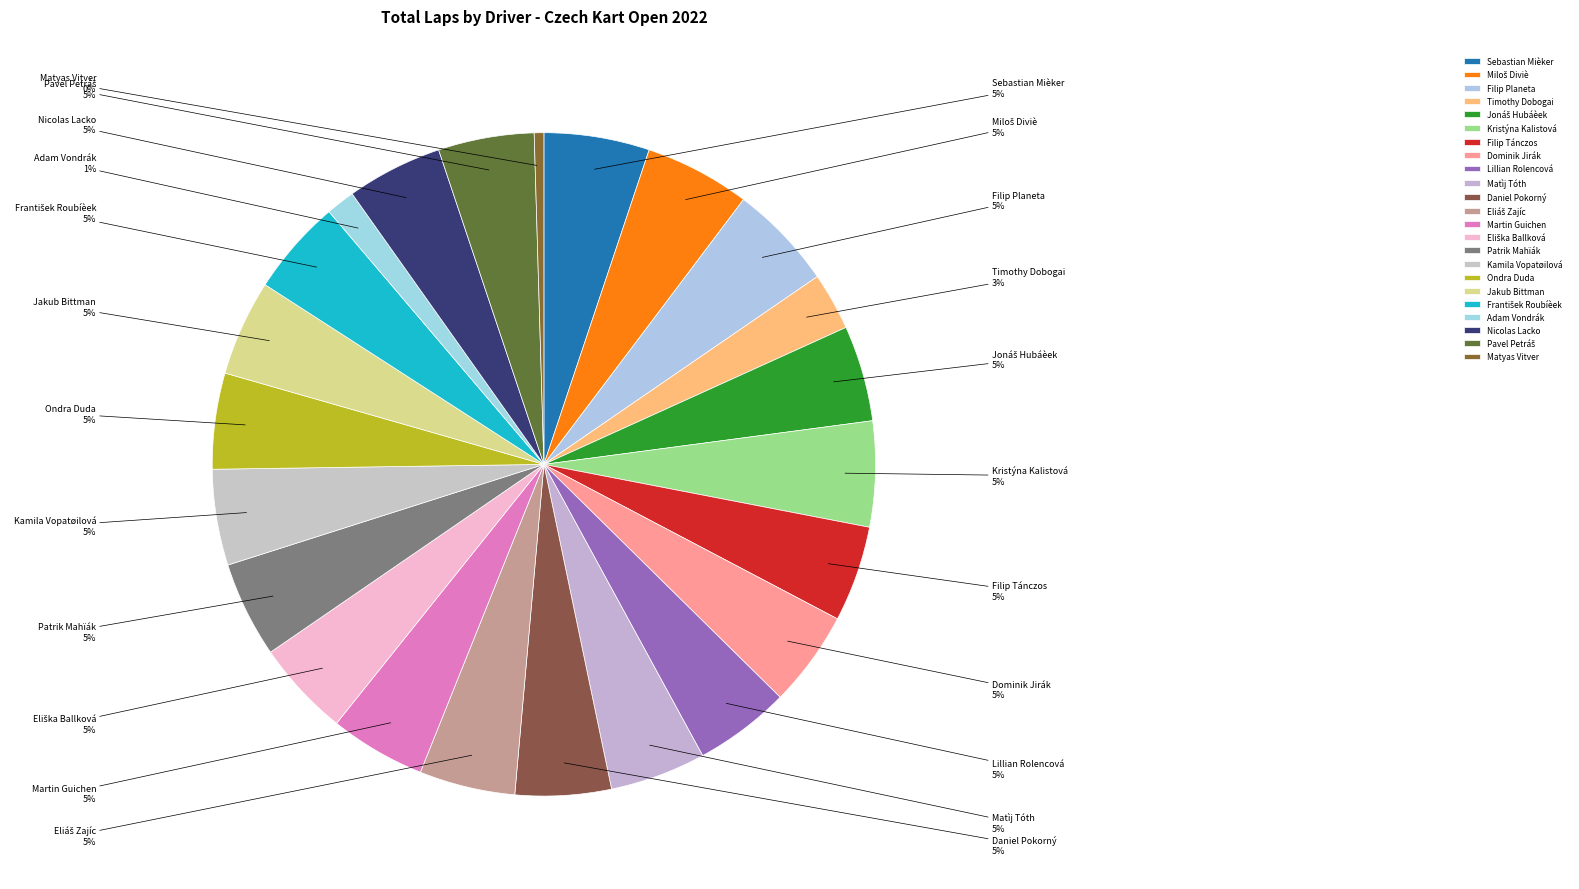

The Filip Planeta slice represents 5% of the pie. True or false?

True